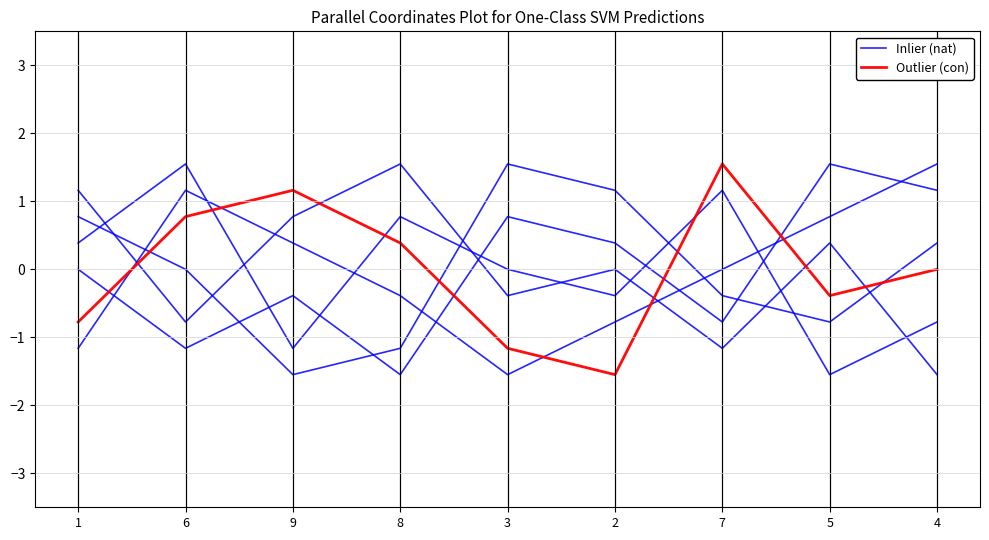

How many lines are shown in the chart?

2